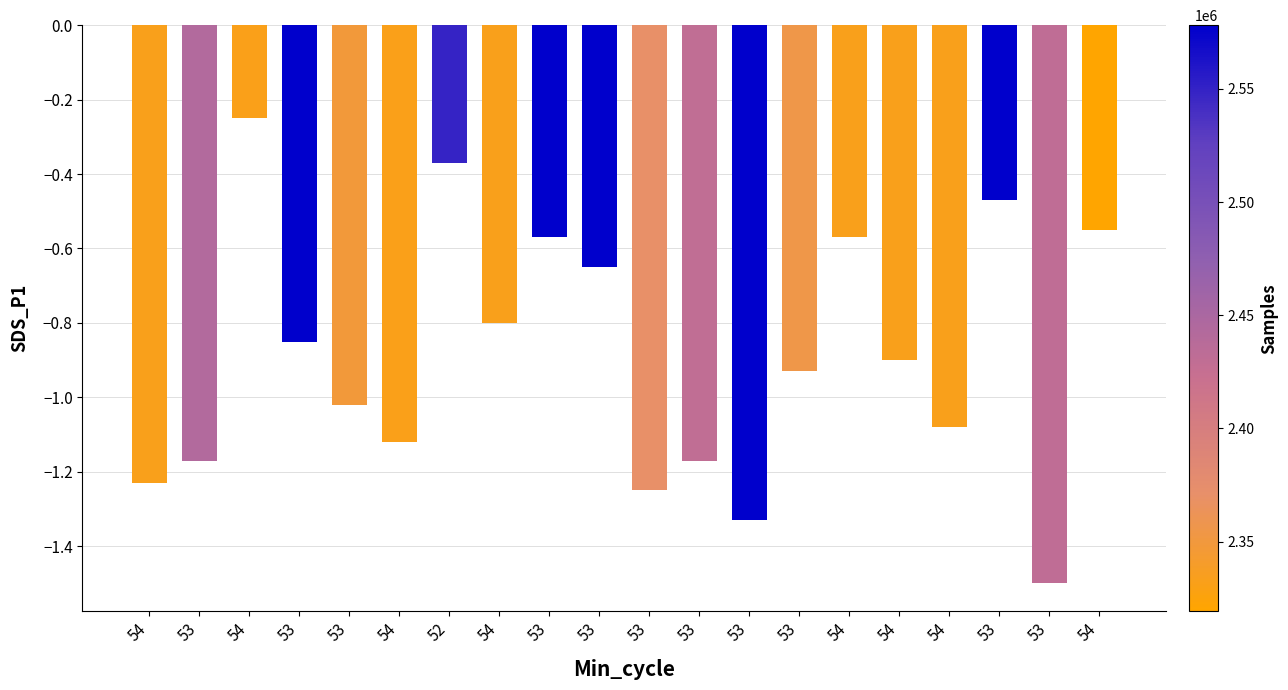

Are the bars horizontal?

No